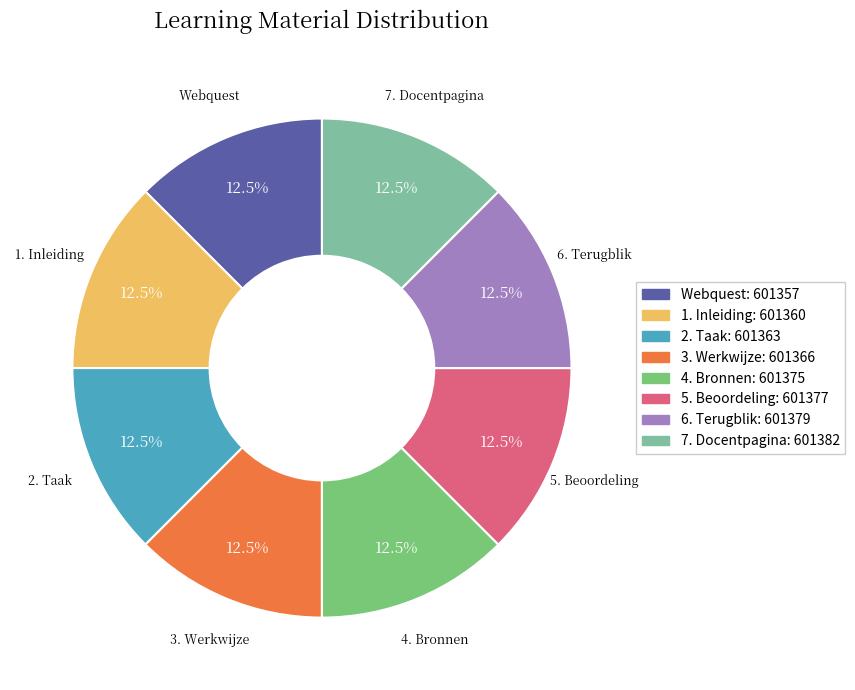

Is there a majority slice in this chart?

No